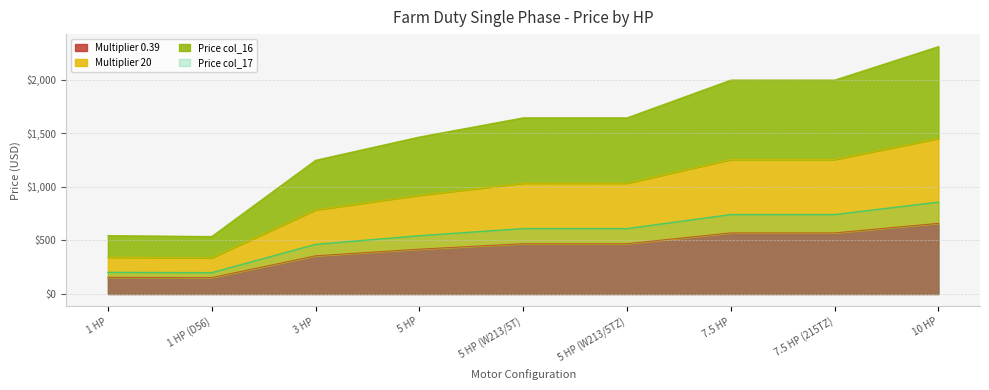

Reading right to left, extract all data points from this chart.

Multiplier 0.39: 659.9	570.6	570.6	469.9	469.9	418.9	356.9	153.7	156.0
Multiplier 20: 1451.7	1255.3	1255.3	1033.9	1033.9	921.5	785.1	338.1	343.2
Price col_16: 2309.6	1997.0	1997.0	1644.8	1644.8	1466.0	1249.0	537.8	546.0
Price col_17: 857.8	741.7	741.7	610.9	610.9	544.5	463.9	199.8	202.8